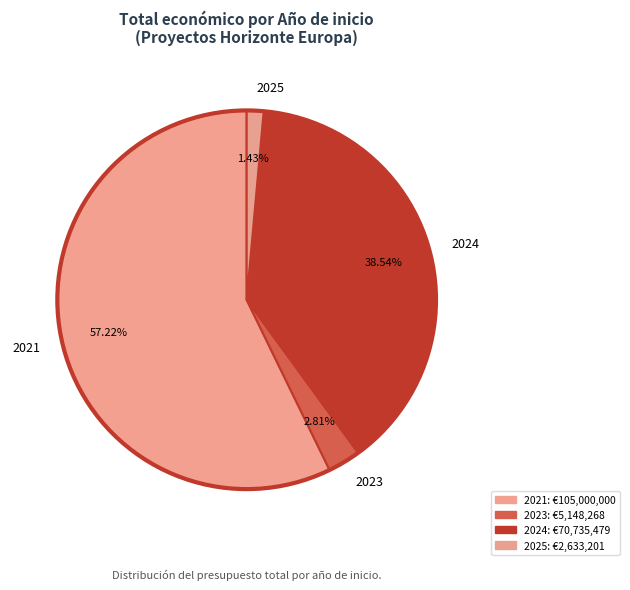

Rank the categories by value from highest to lowest.

2021, 2024, 2023, 2025